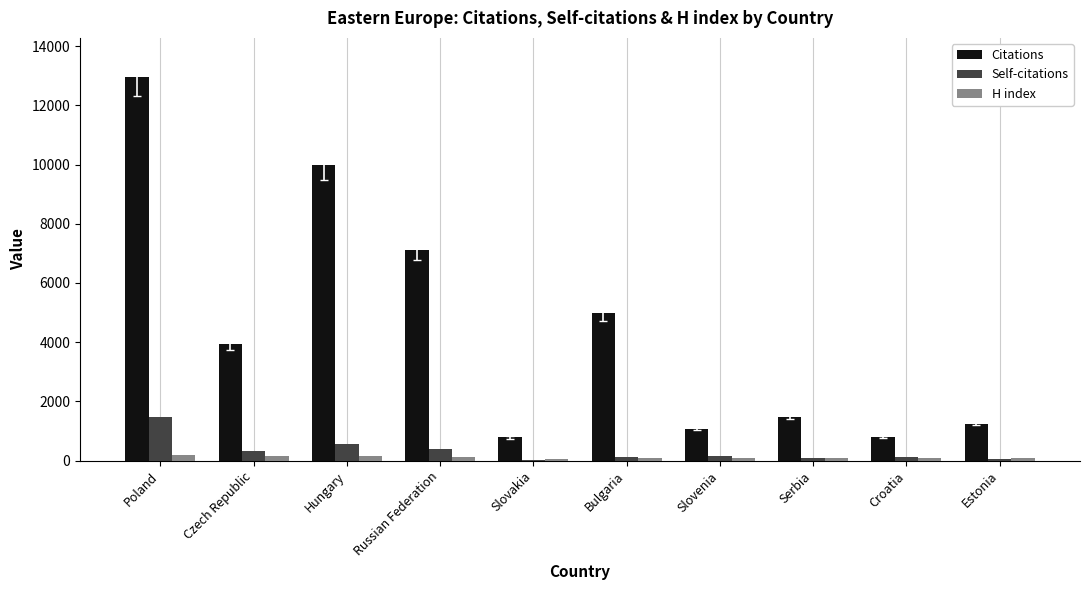

At which category is the sum across all series the highest?

Poland